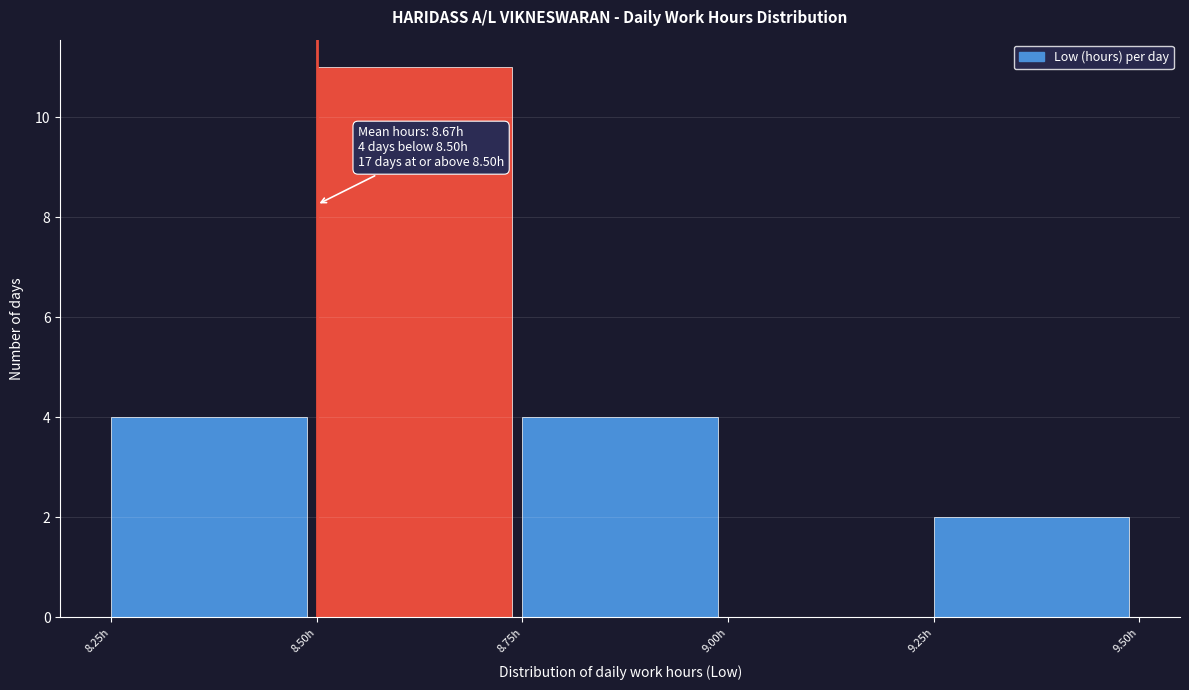

Which range on the x-axis has the tallest bar?

8.50 to 8.75